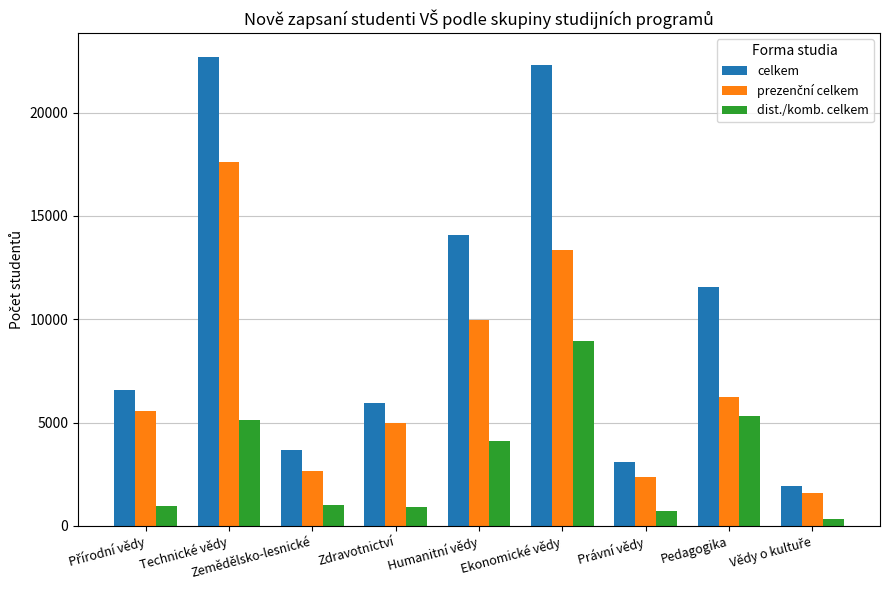

What is the sum of the dist./komb. celkem values at Zdravotnictví and Humanitní vědy?

5051